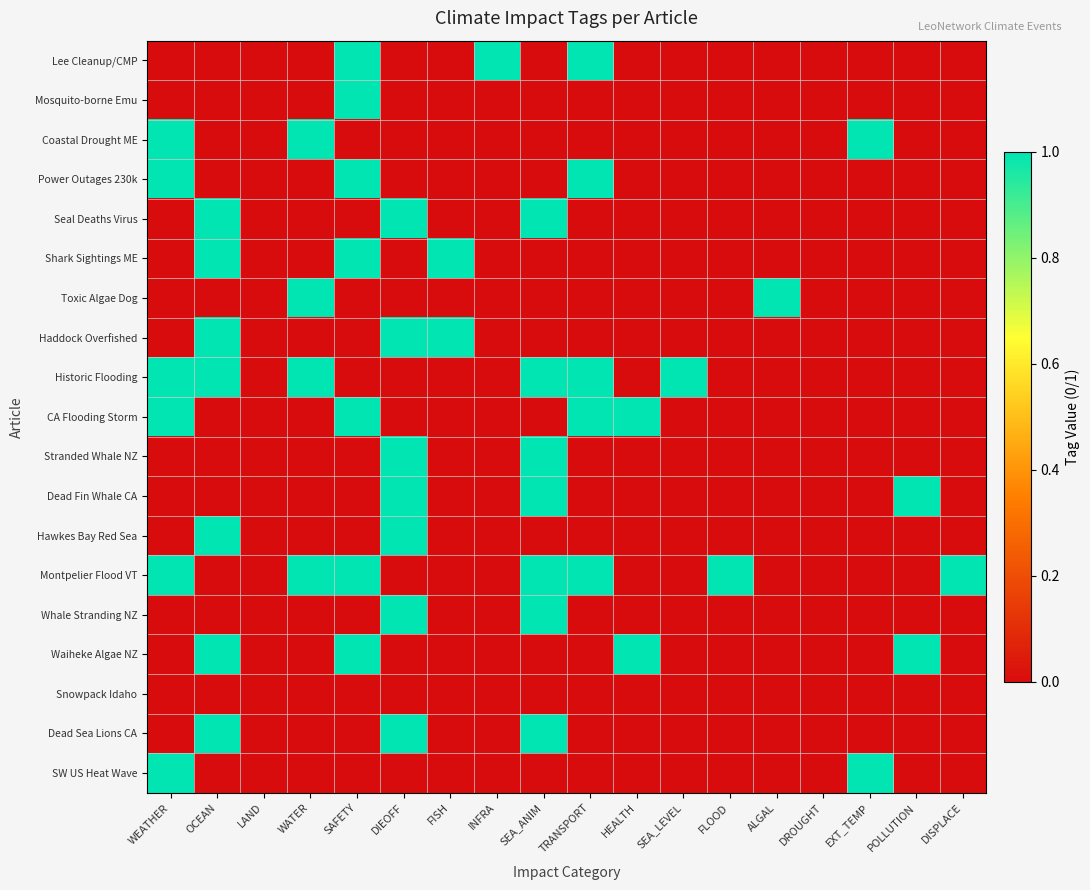

What is the greatest value displayed?

1